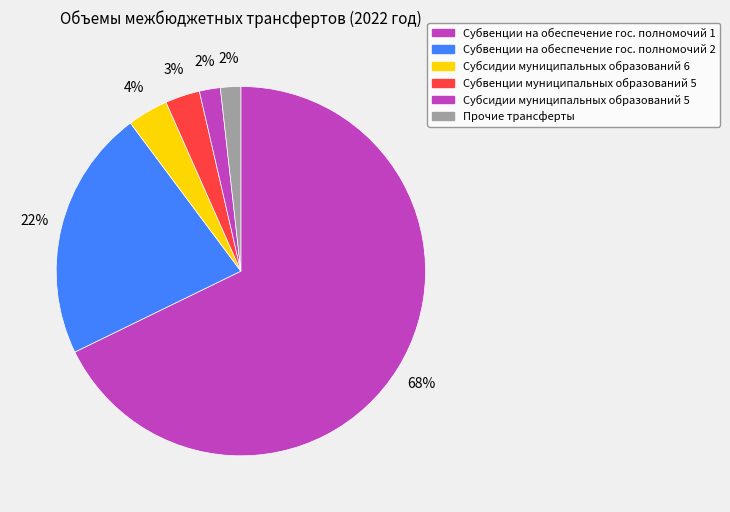

Which category has the biggest portion of the pie?

Субвенции на обеспечение гос. полномочий 1